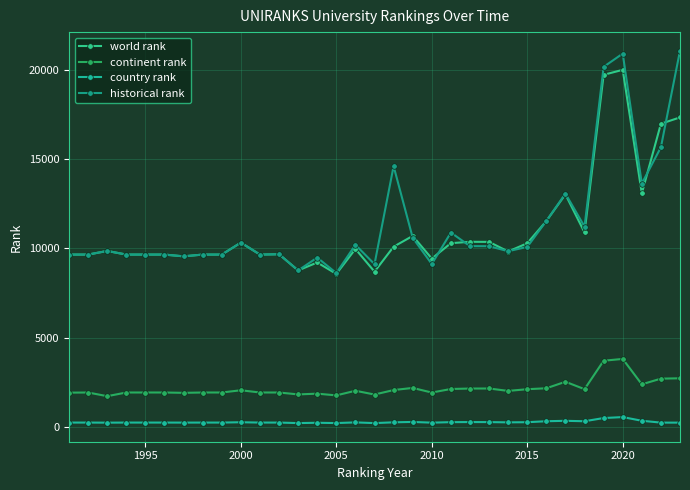

How many values in the historical rank series are below 9859?

16